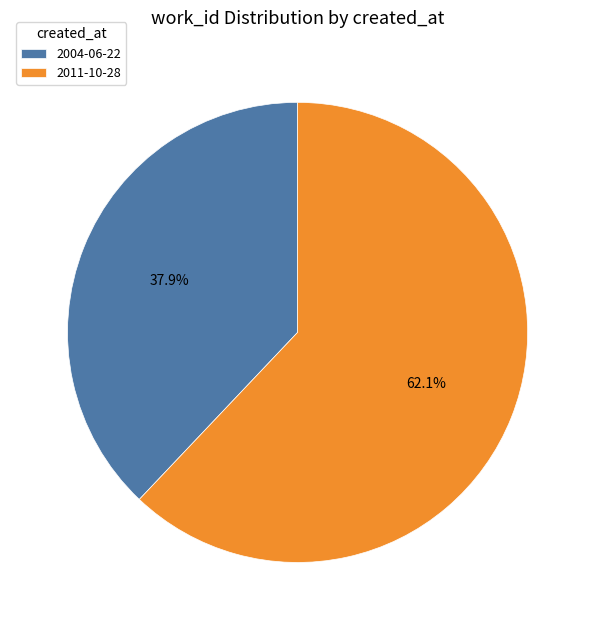

What is the total percentage of 2011-10-28 and 2004-06-22?

100.0%